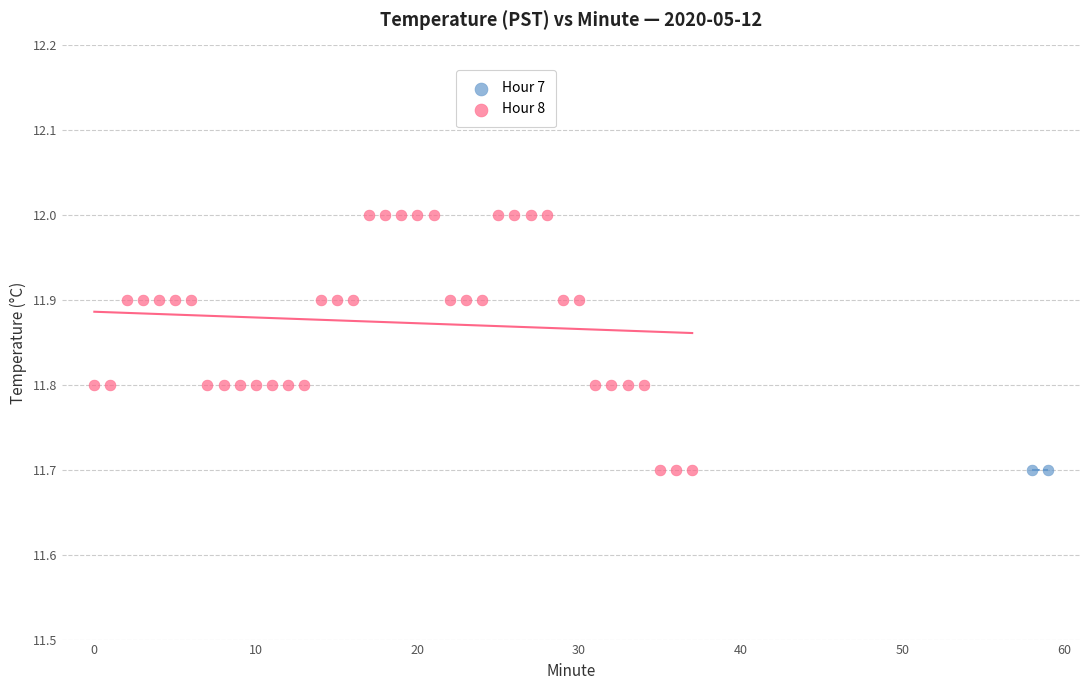

What are all the series names shown in the legend?

Hour 7, Hour 8